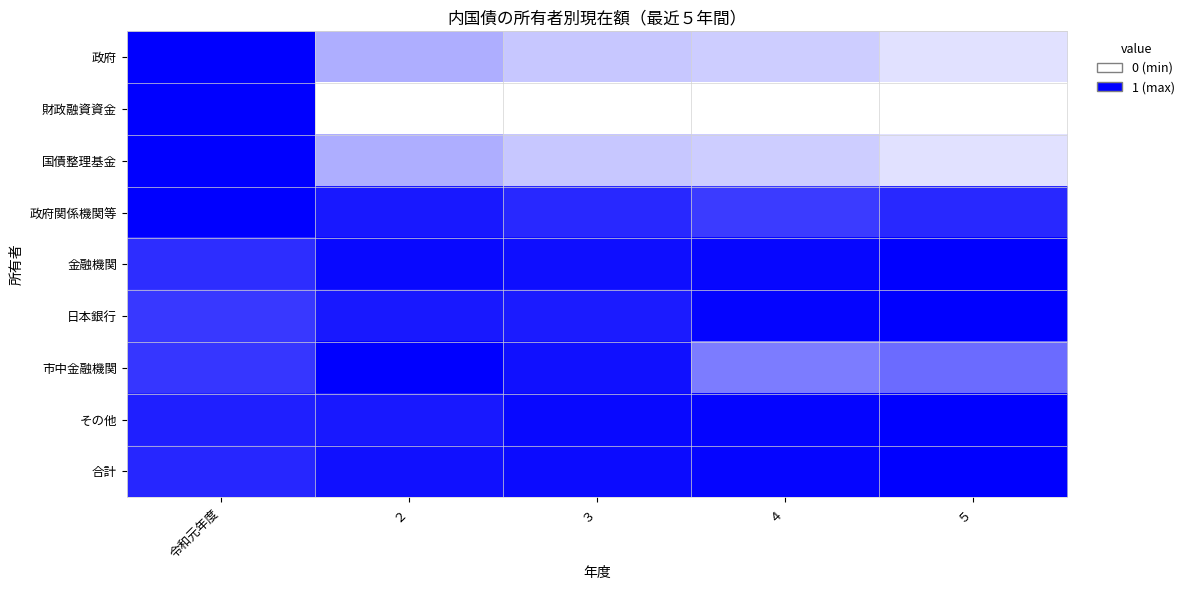

Which category has the lowest value across all series?

２